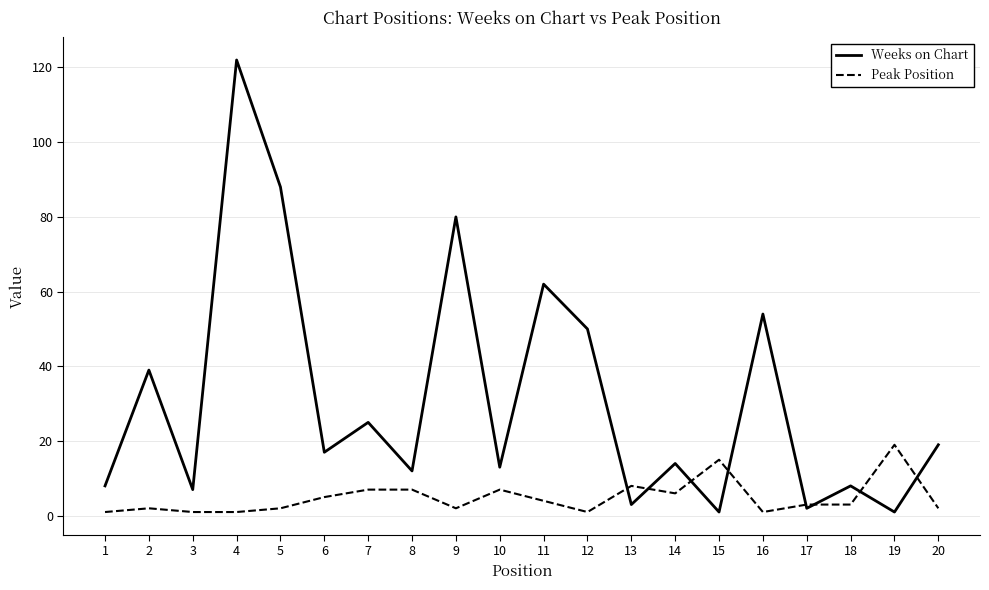

What is the average value of the Weeks on Chart series?

31